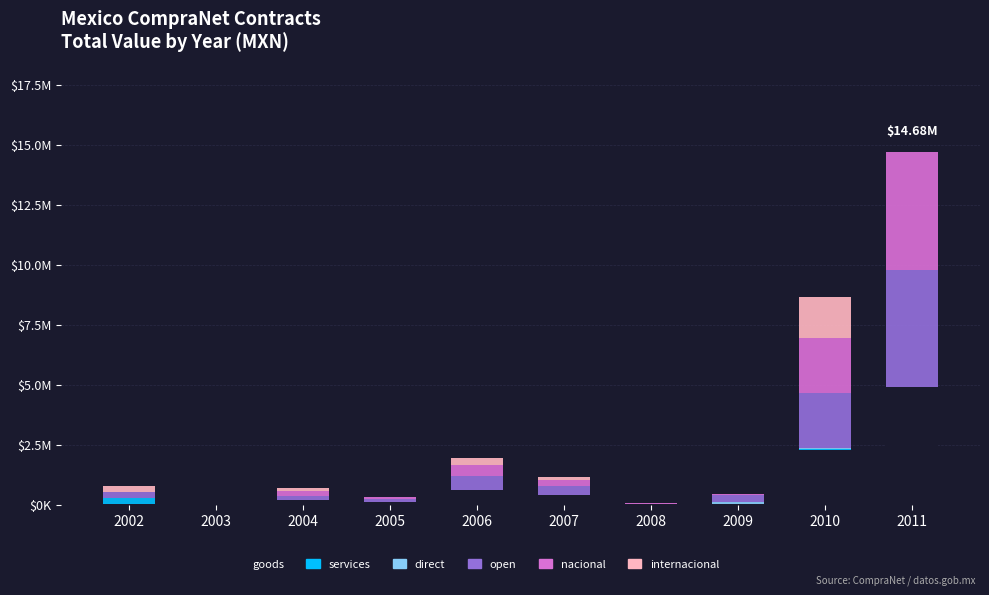

Are the bars horizontal?

No